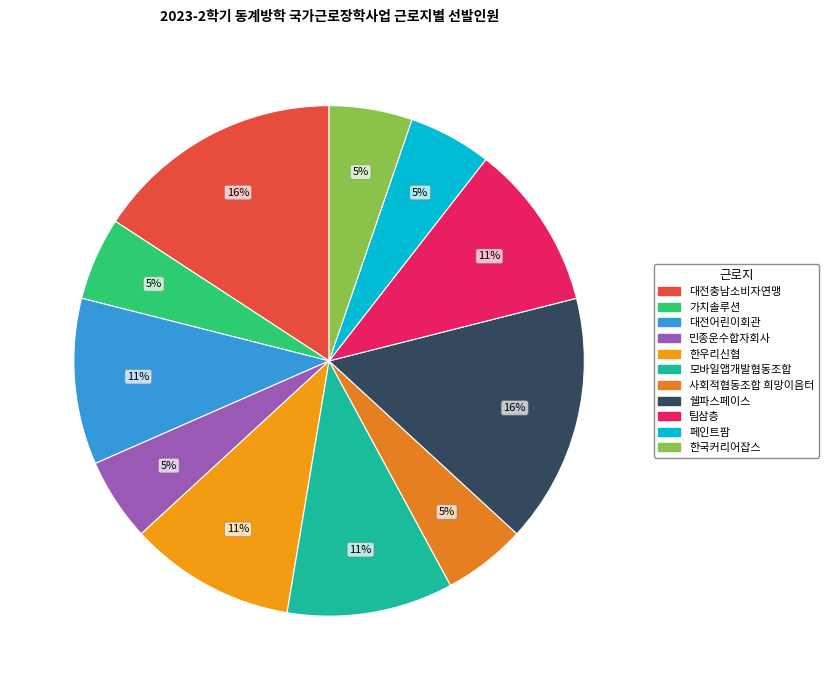

Between 대전충남소비자연맹 and 가치솔루션, which is larger?

대전충남소비자연맹